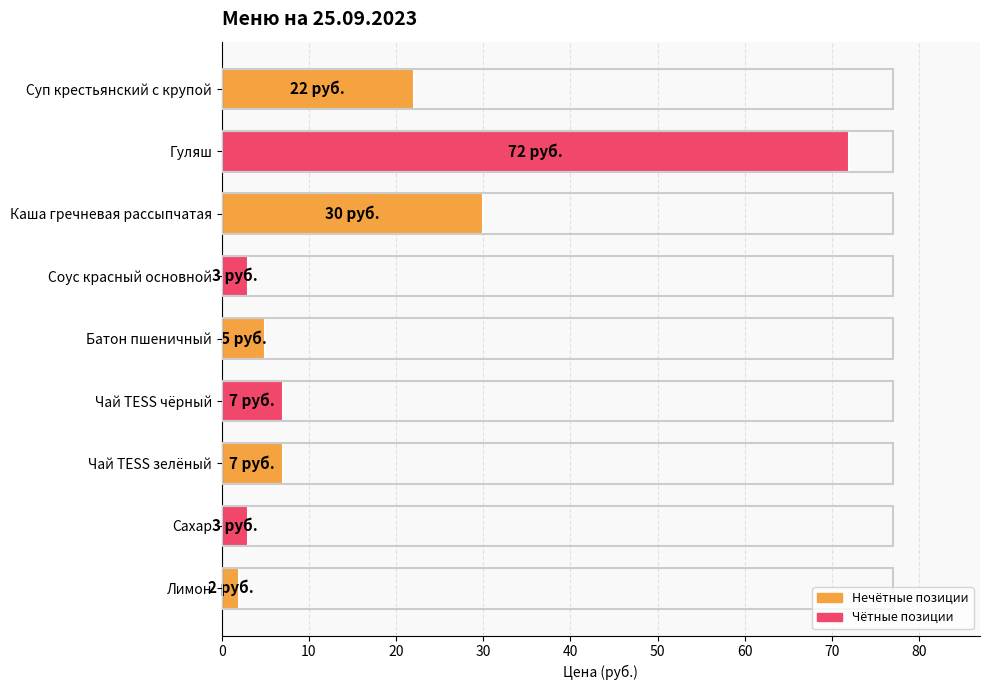

What is the average value?

17